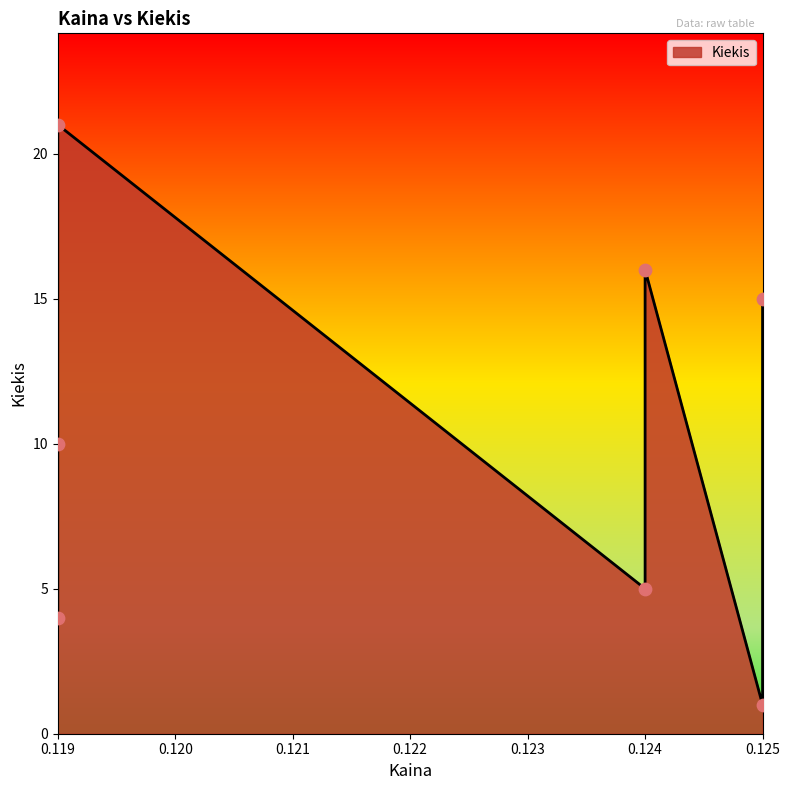

Between 0.125 and 0.119, which is larger?

0.119